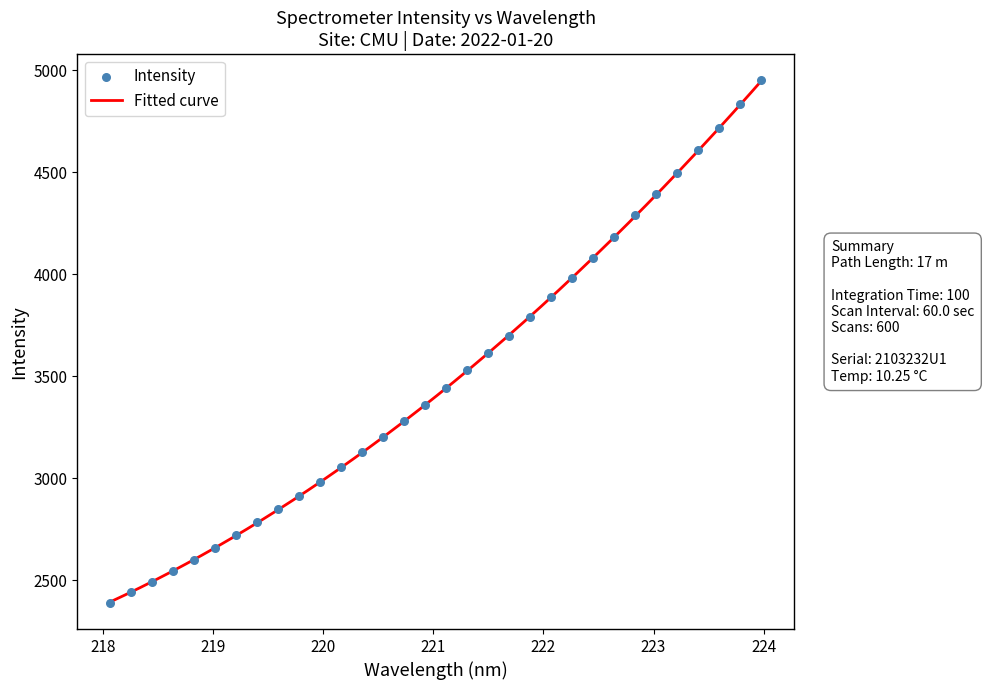

What is the lowest value of the Fitted curve series?

2392.7